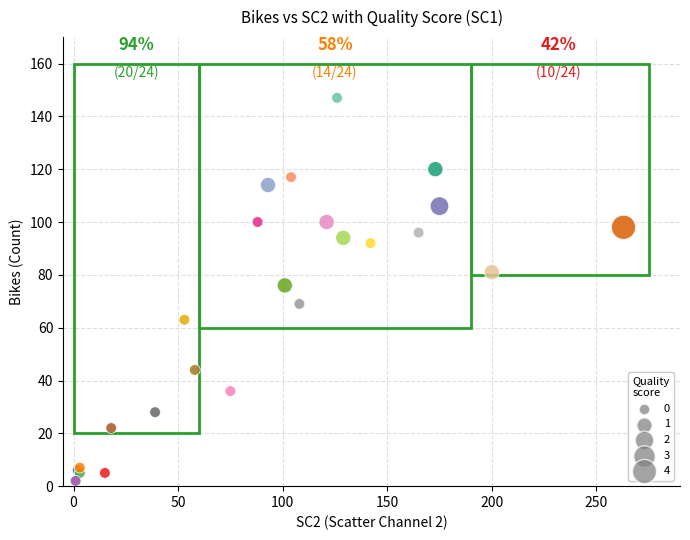

What Y value in the scatter plot is closest to 74?

76